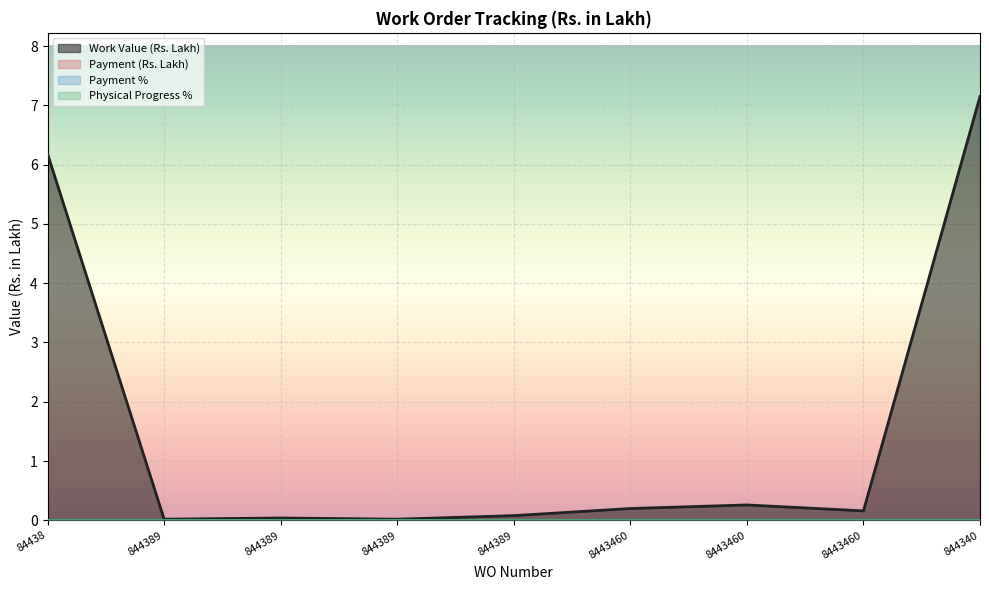

Which series has the widest spread of values?

Work Value (Rs. Lakh)